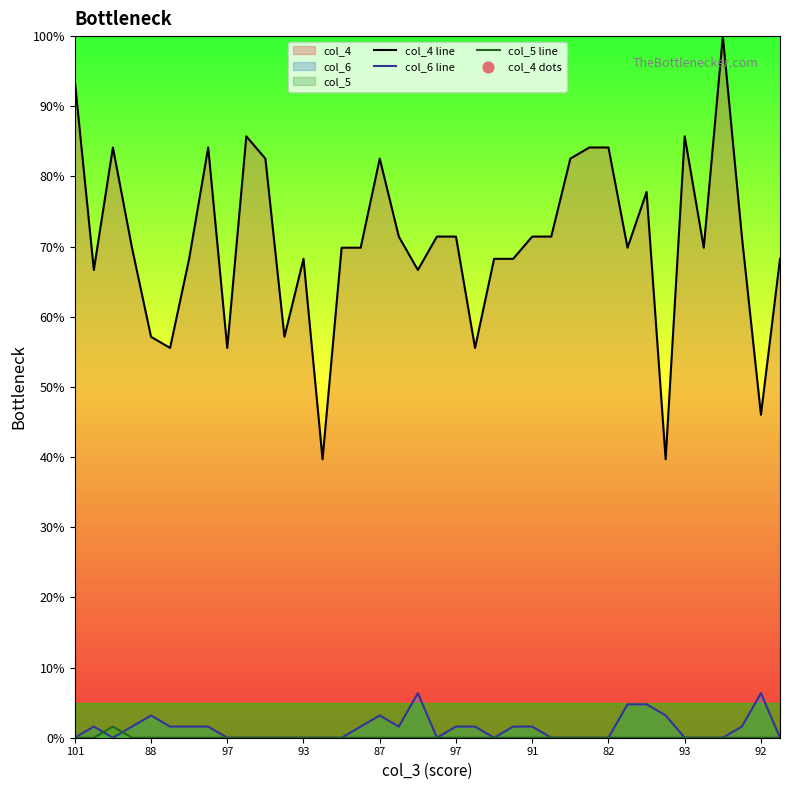

At how many categories does at least one series exceed 18?

38